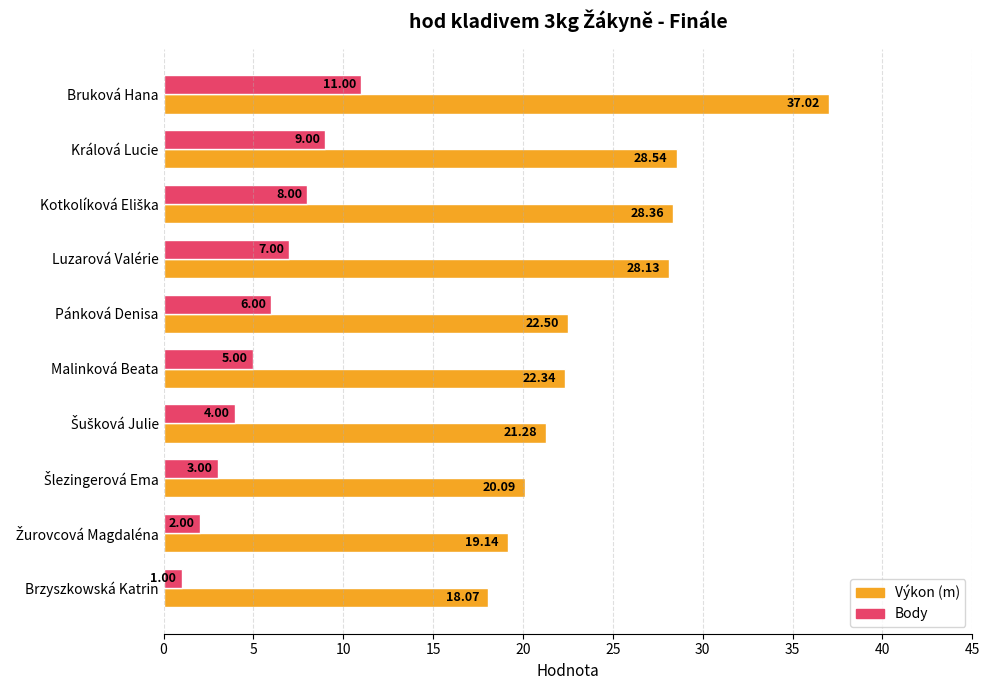

Which category has the lowest value in the Body series?

Brzyszkowská Katrin